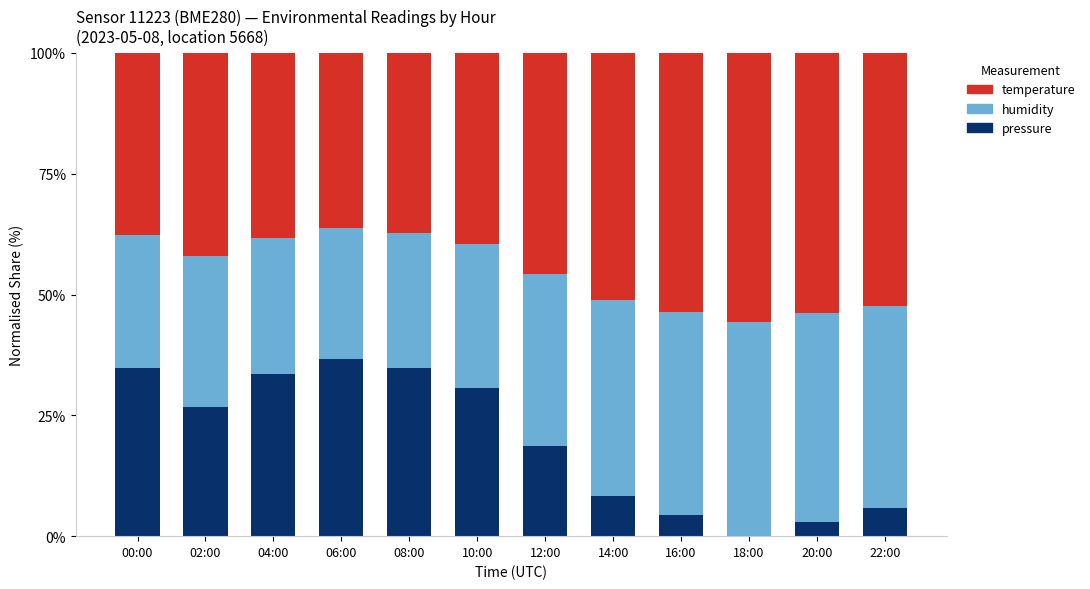

What is the total value across all series at 00:00?

100.0